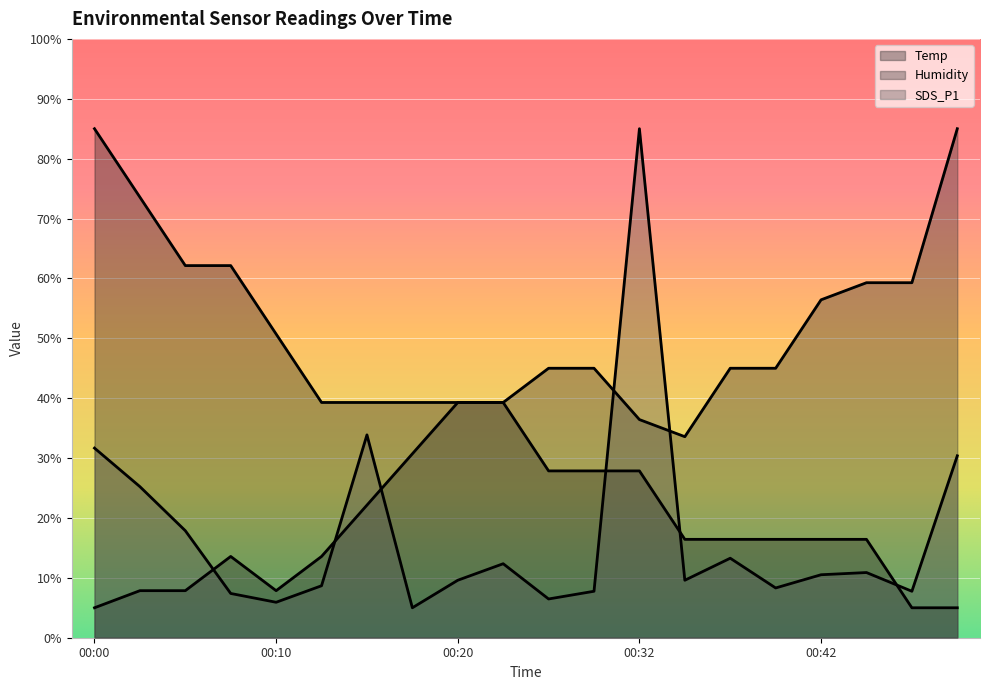

Between 00:08 and 00:47, which is larger?

00:08